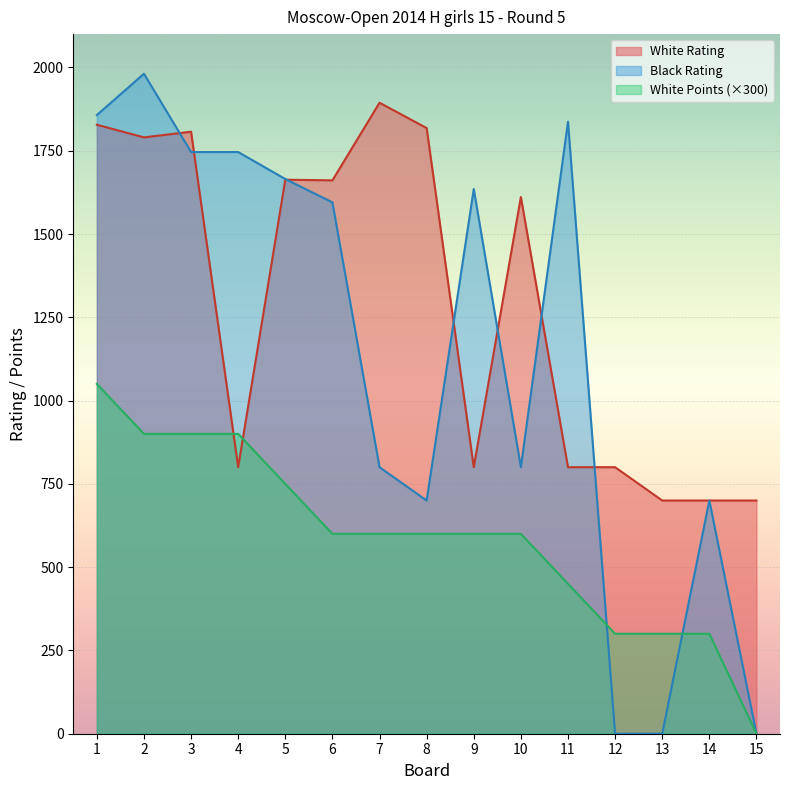

Reading right to left, list all the values displayed in this chart.

White Rating: 700	700	700	800	800	1611	800	1818	1894	1661	1663	800	1807	1790	1828
Black Rating: 0	700	0	0	1837	800	1635	700	800	1595	1665	1746	1746	1981	1857
White Points: 0	300	300	300	450	600	600	600	600	600	750	900	900	900	1050